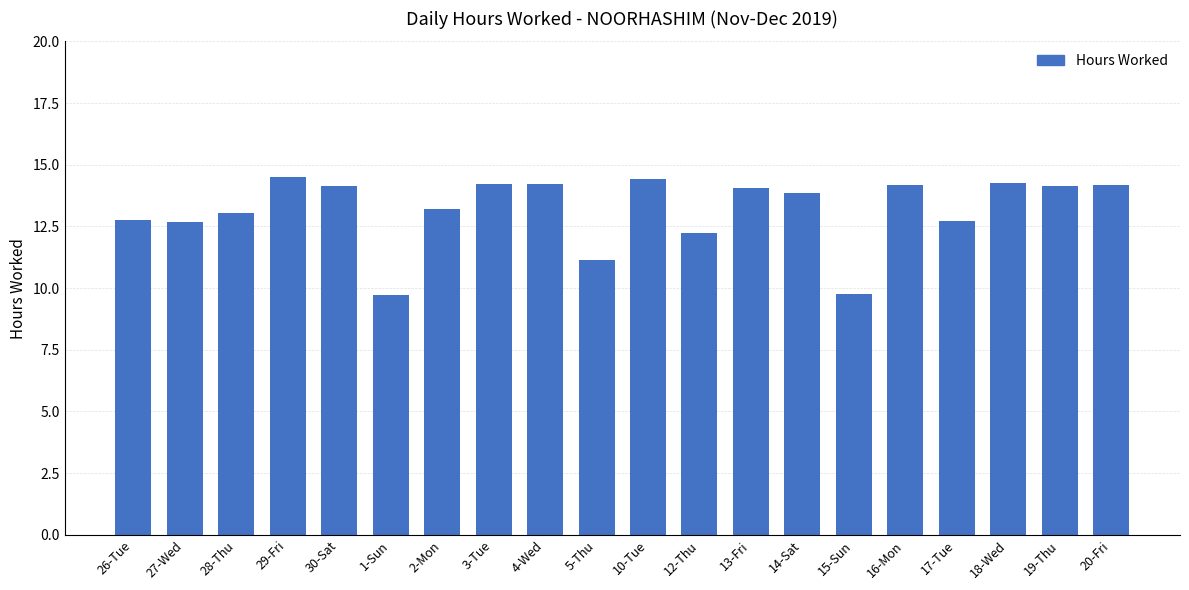

How many bars are there in total?

20